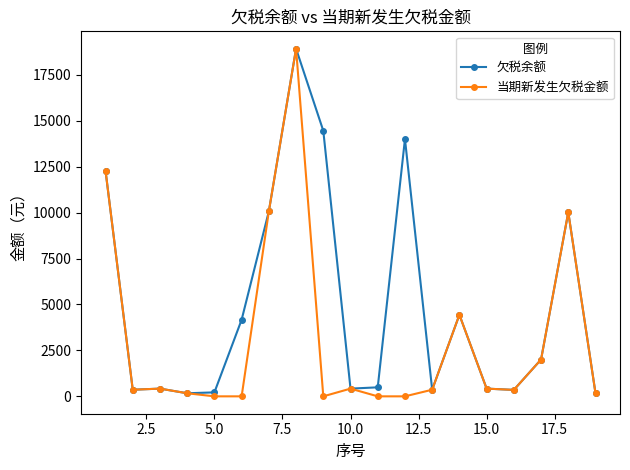

Rank the series by their average value, from lowest to highest.

当期新发生欠税金额, 欠税余额